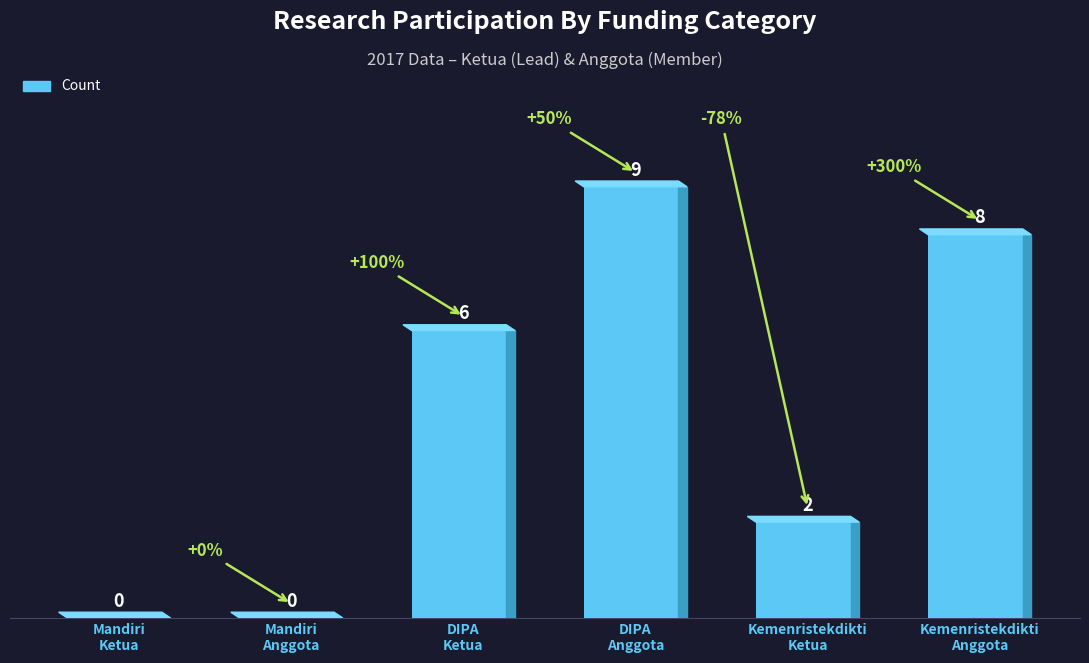

Reading left to right, transcribe all the data shown in this chart.

Mandiri
Ketua=0	Mandiri
Anggota=0	DIPA
Ketua=6	DIPA
Anggota=9	Kemenristekdikti
Ketua=2	Kemenristekdikti
Anggota=8